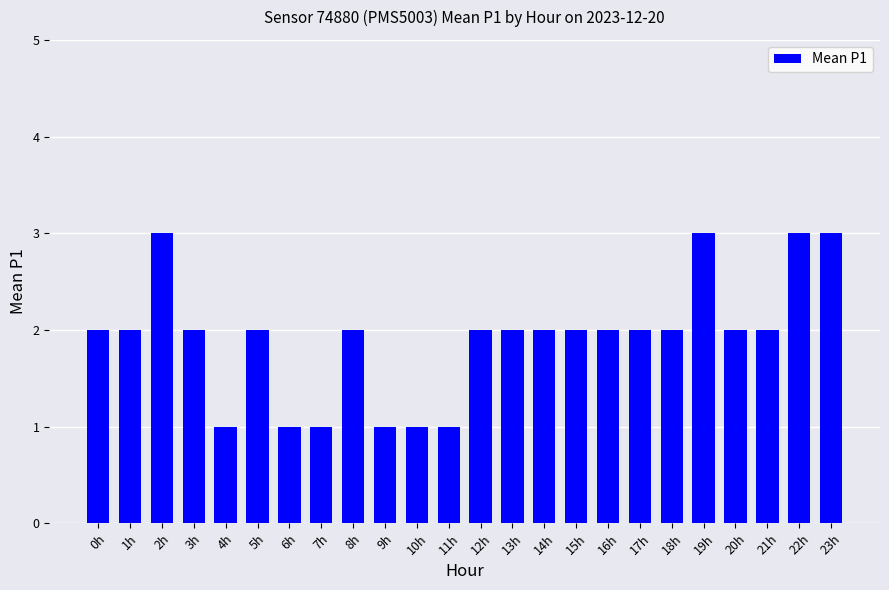

Reading left to right, list all the values displayed in this chart.

2	2	3	2	1	2	1	1	2	1	1	1	2	2	2	2	2	2	2	3	2	2	3	3